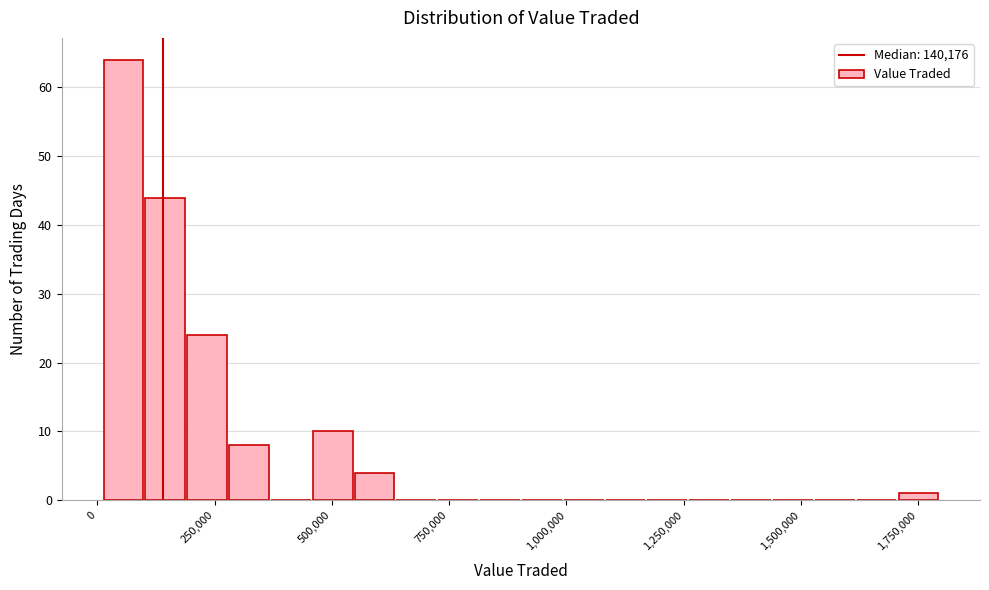

Read against the x-axis, roughly where is the centre of the tallest bar?

50000